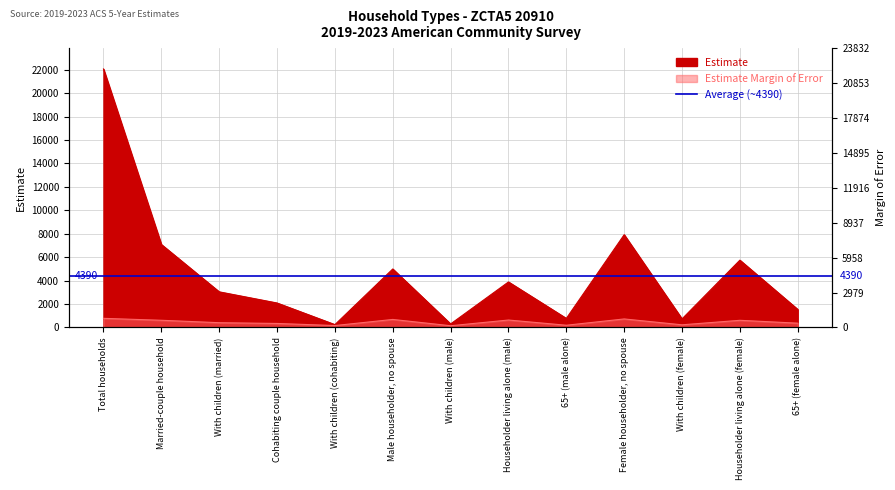

What is the difference between the Estimate Margin of Error values at 65+ (female alone) and Married-couple household?

248